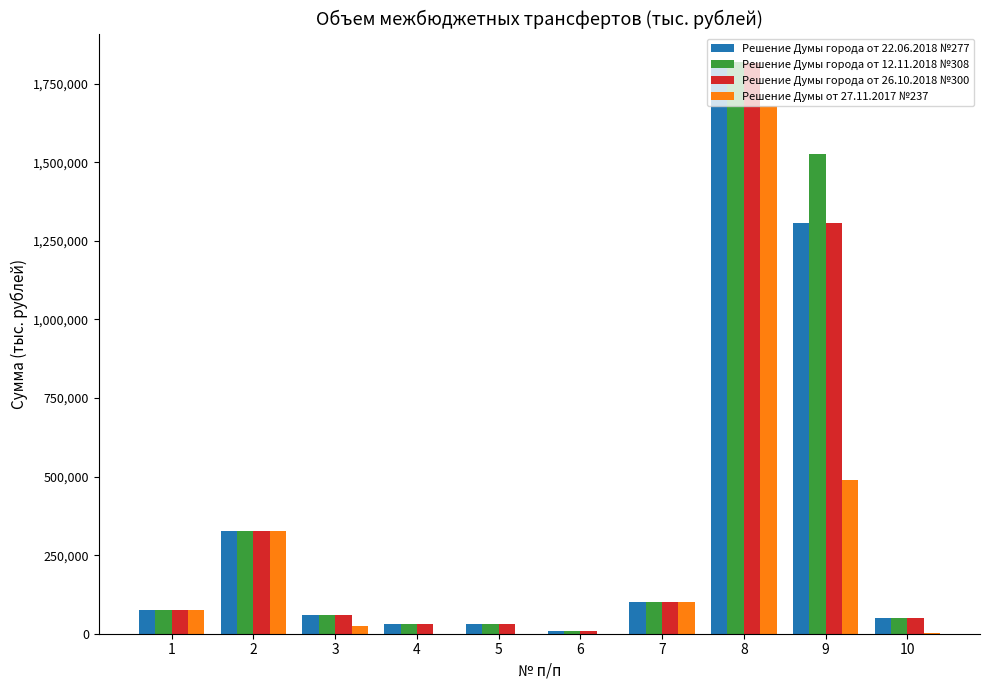

What are all the series names shown in the legend?

Решение Думы города от 22.06.2018 №277, Решение Думы города от 12.11.2018 №308, Решение Думы города от 26.10.2018 №300, Решение Думы от 27.11.2017 №237